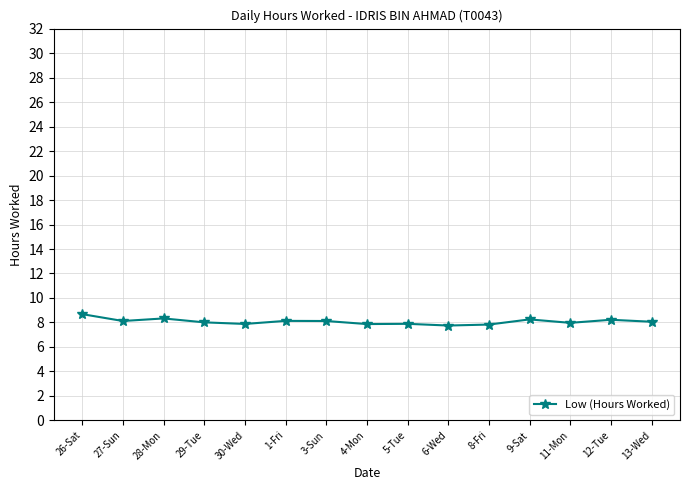

What is the label of the 12th point from the right?

29-Tue